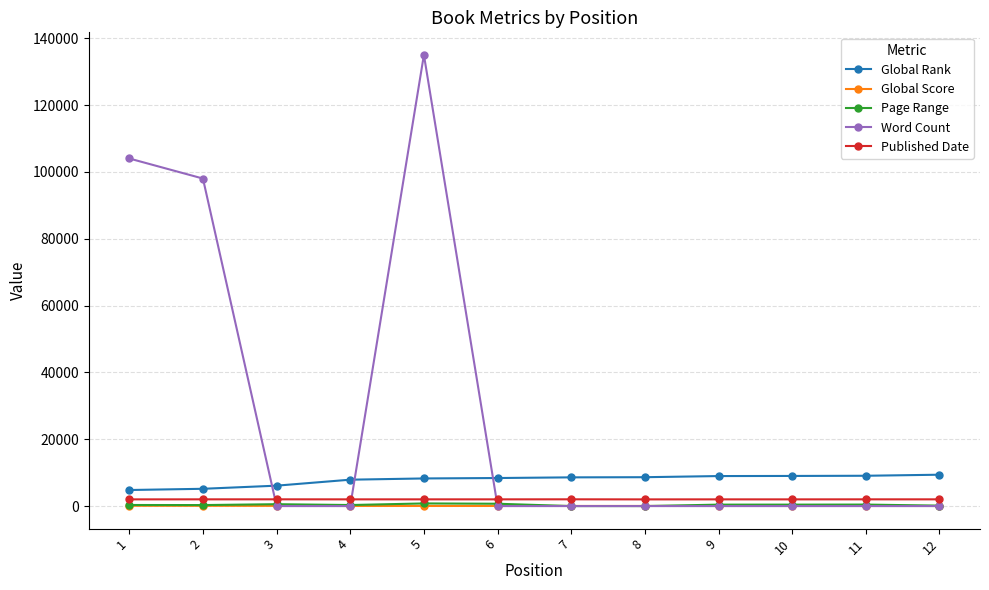

What is the sum of all Page Range values?

4419